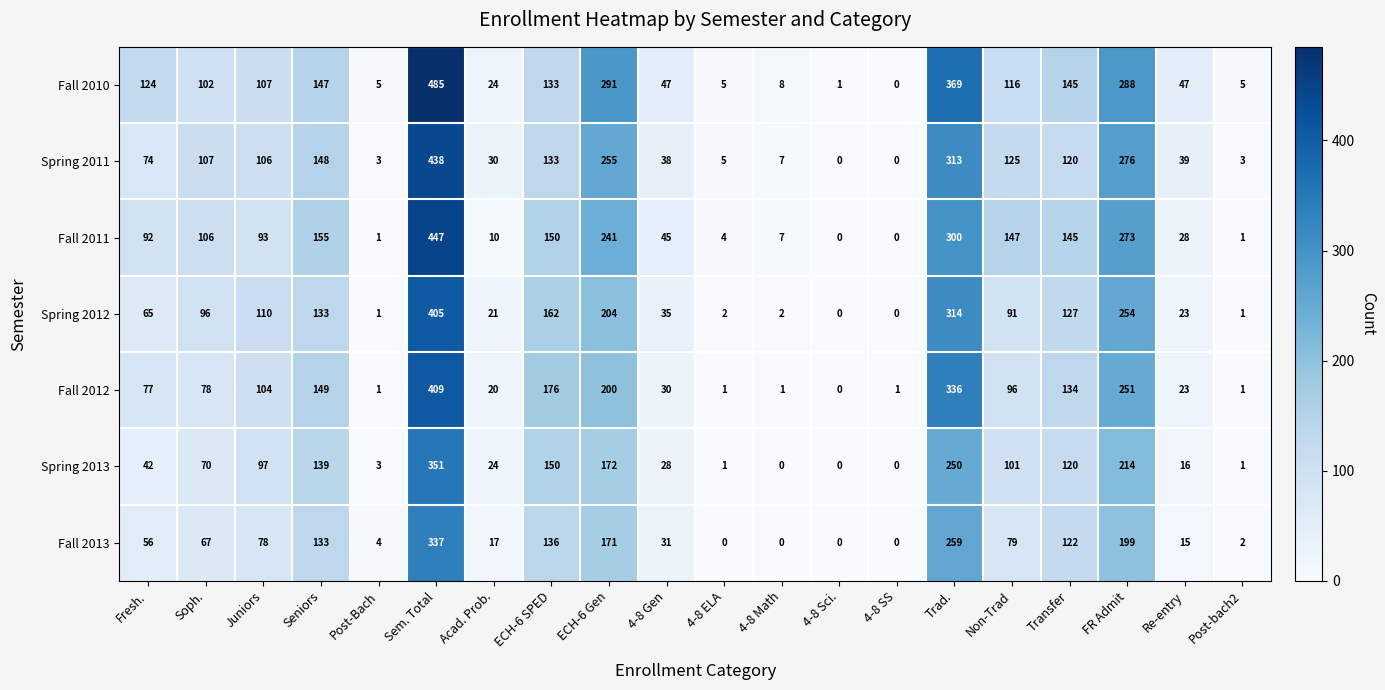

How many series are shown in this chart?

7